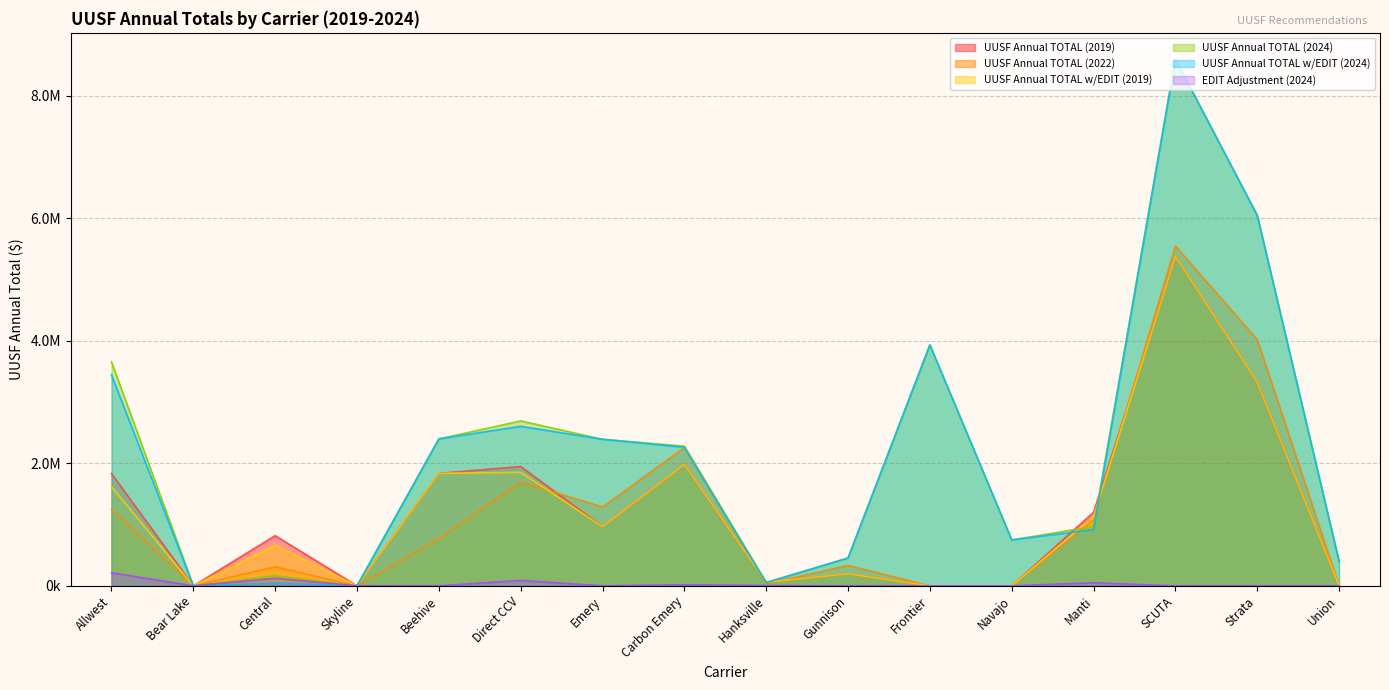

Rank the series by their maximum value, from highest to lowest.

UUSF Annual TOTAL (2024), UUSF Annual TOTAL w/EDIT (2024), UUSF Annual TOTAL (2022), UUSF Annual TOTAL (2019), UUSF Annual TOTAL w/EDIT (2019), EDIT Adjustment (2024)